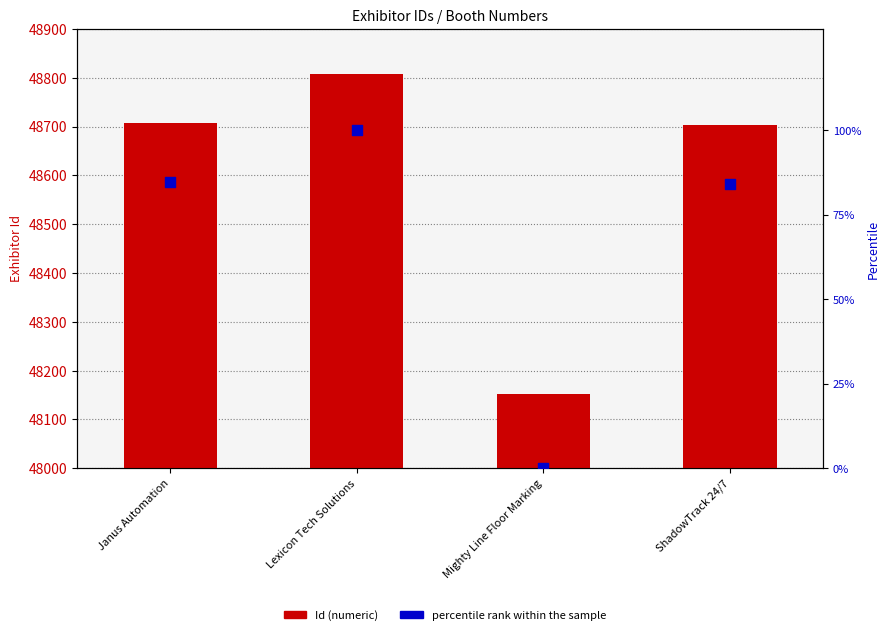

Which series has the widest spread of Y values?

Id